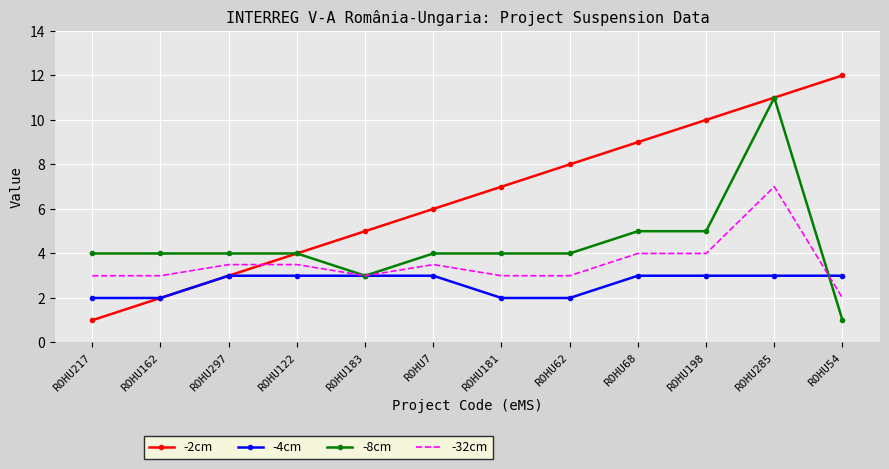

Which label corresponds to the largest value in the chart?

ROHU54